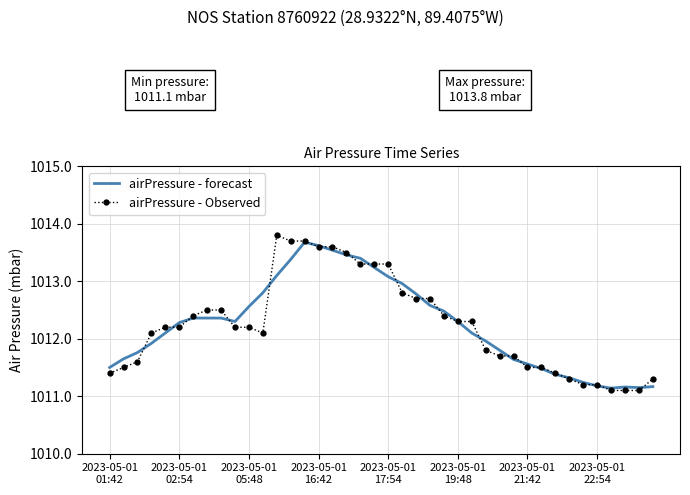

What is the maximum value shown in the chart?

1013.8